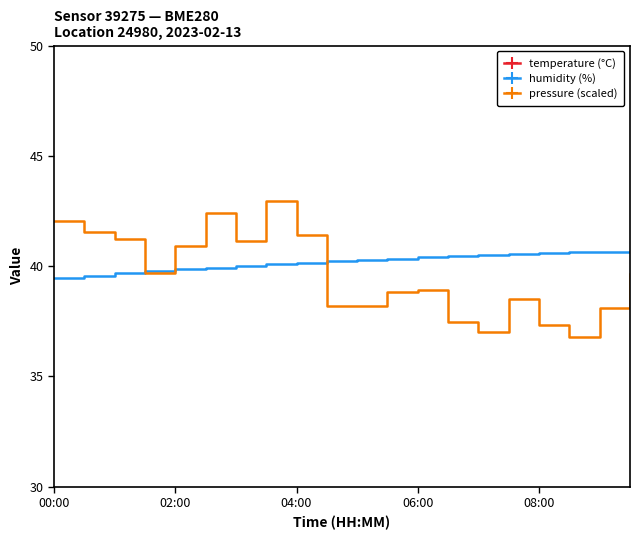

What is the lowest value of the humidity (%) series?

39.5